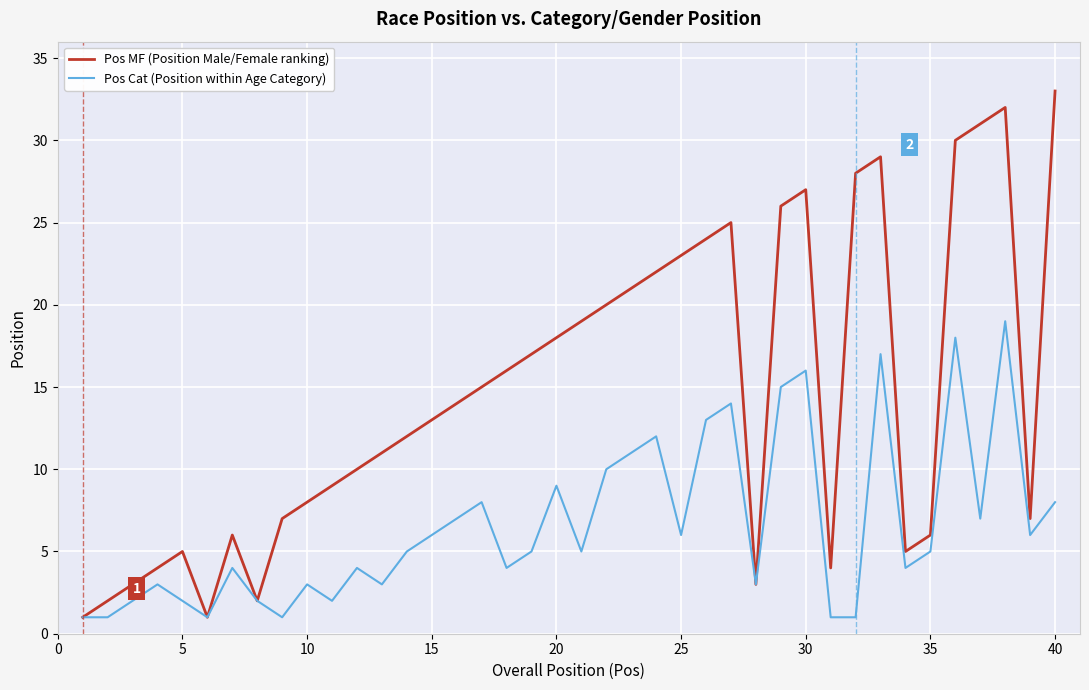

Which series has the largest range (max minus min)?

Pos MF (Position Male/Female ranking)